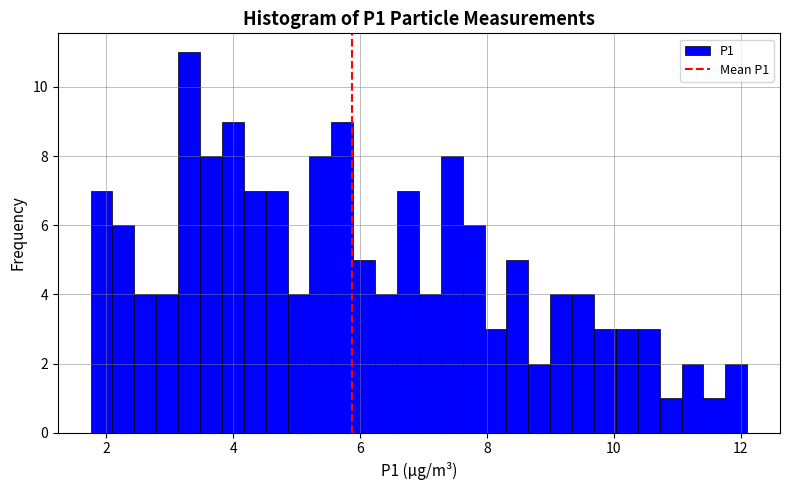

Read against the x-axis, roughly where is the centre of the tallest bar?

3.4